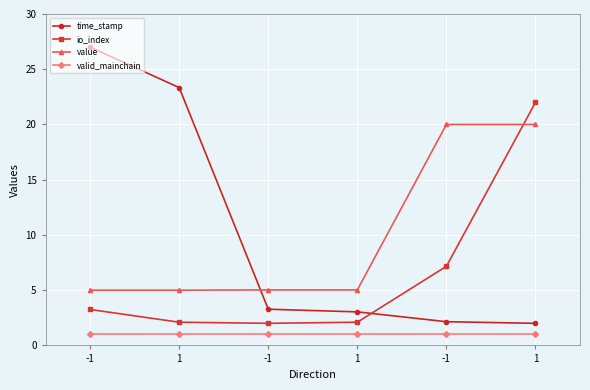

True or false: value has more than 1 interior local peaks.

False